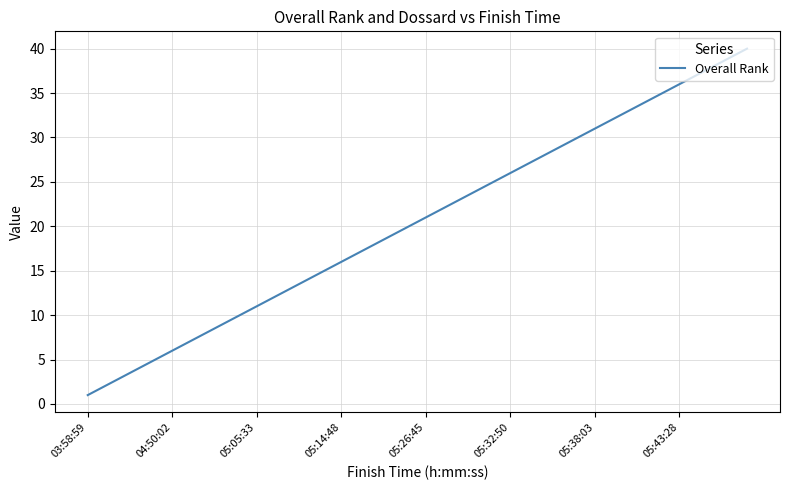

What is the difference between the maximum and minimum values?

39